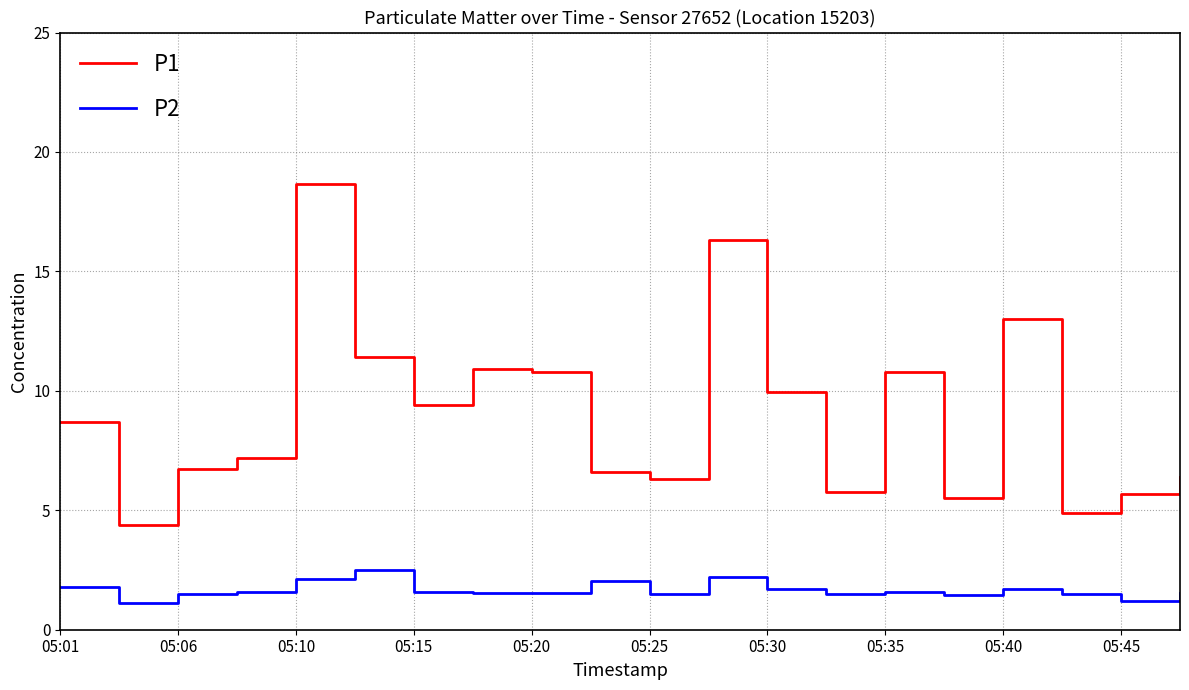

Which series has the largest total across all categories?

P1